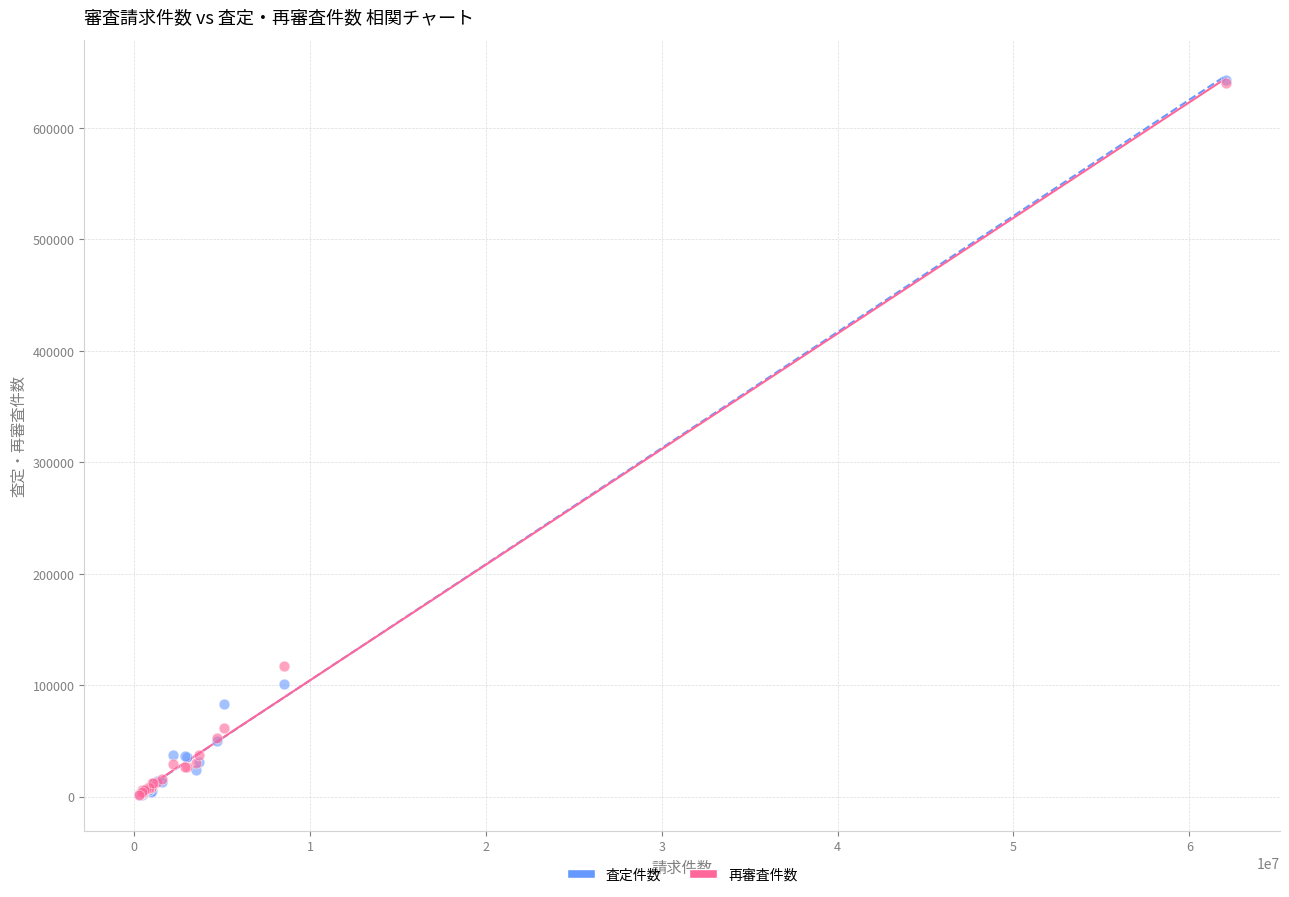

In the 査定件数 series, what Y value is closest to 322532?

101305